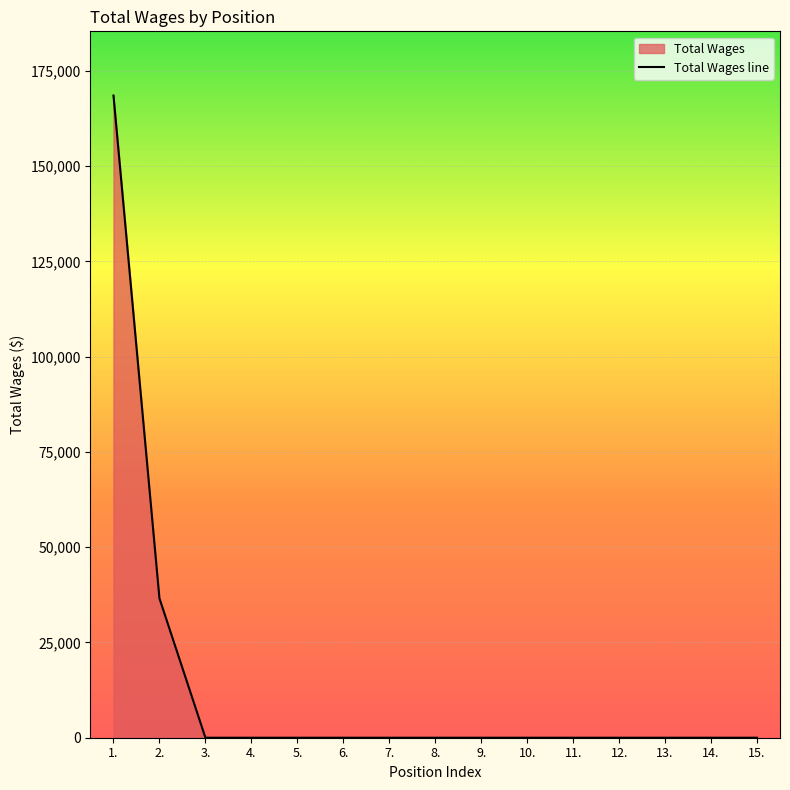

Reading right to left, transcribe all the data shown in this chart.

15.=0	14.=0	13.=0	12.=0	11.=0	10.=0	9.=0	8.=0	7.=0	6.=0	5.=0	4.=0	3.=0	2.=36563	1.=168500